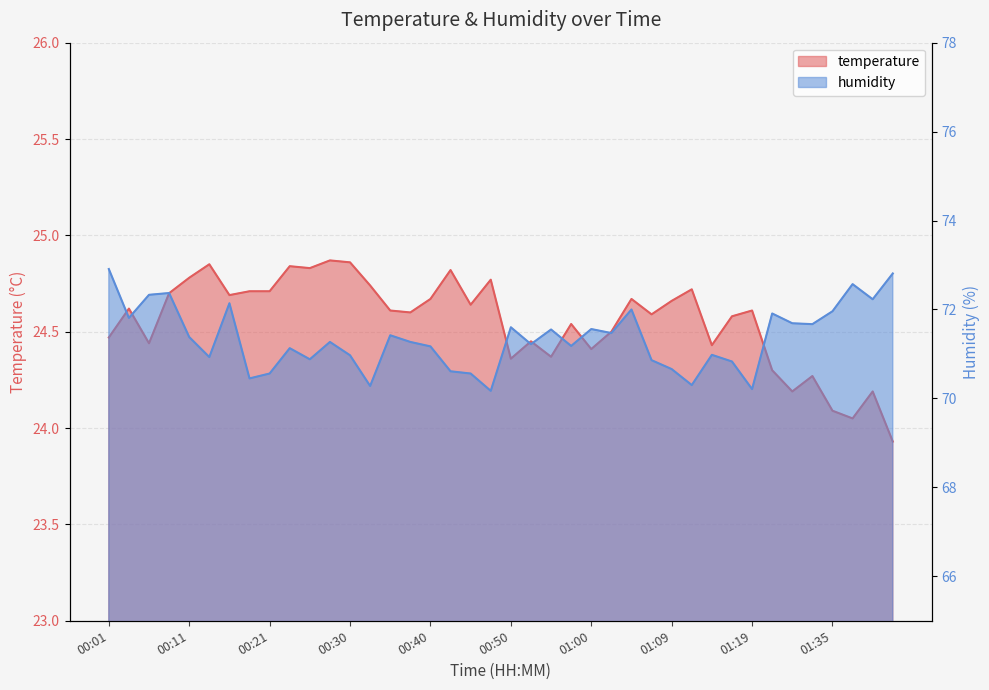

True or false: humidity and temperature intersect in this chart.

False